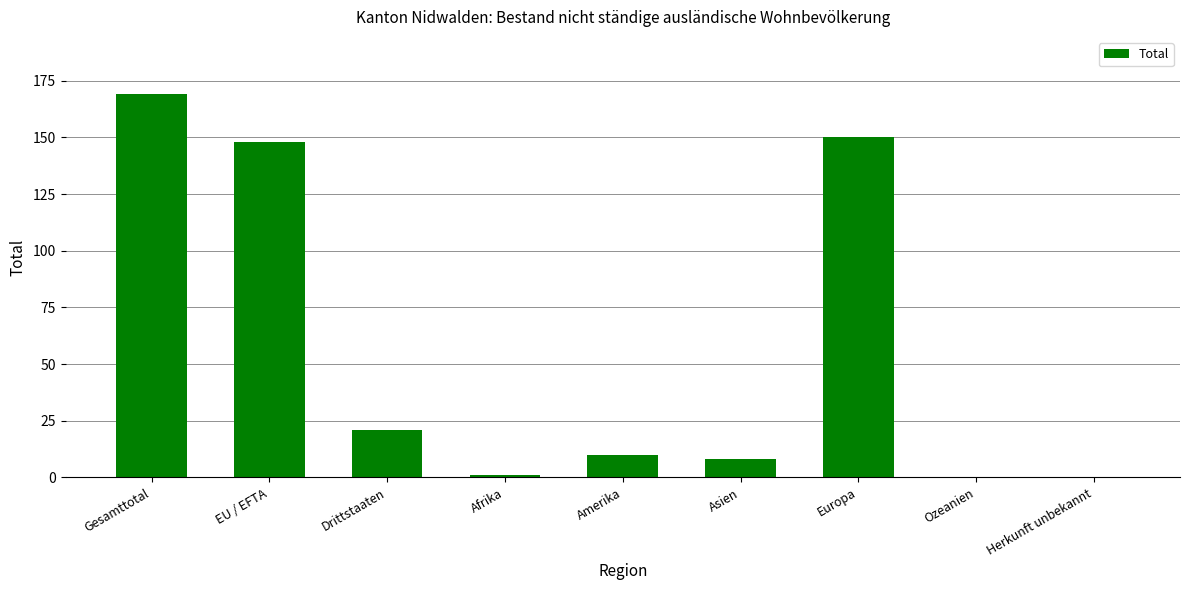

What is the change in value from Gesamttotal to EU / EFTA?

-21